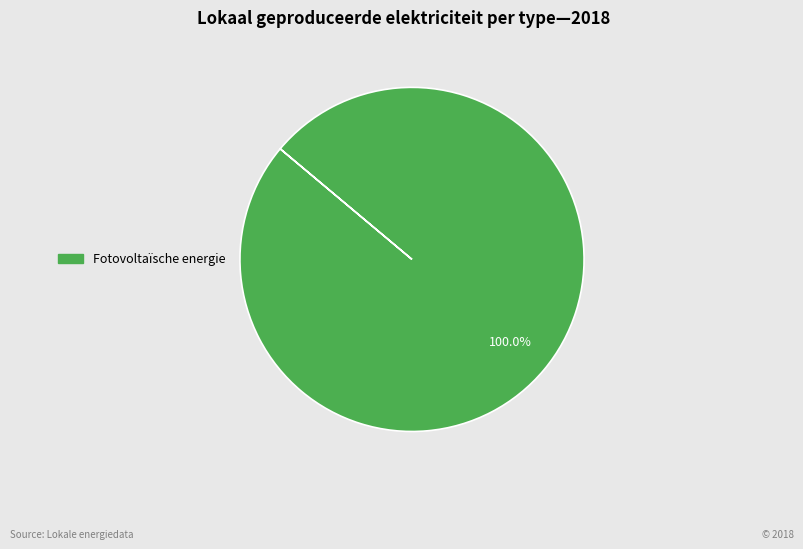

Is there any slice that represents more than half of the pie?

Yes